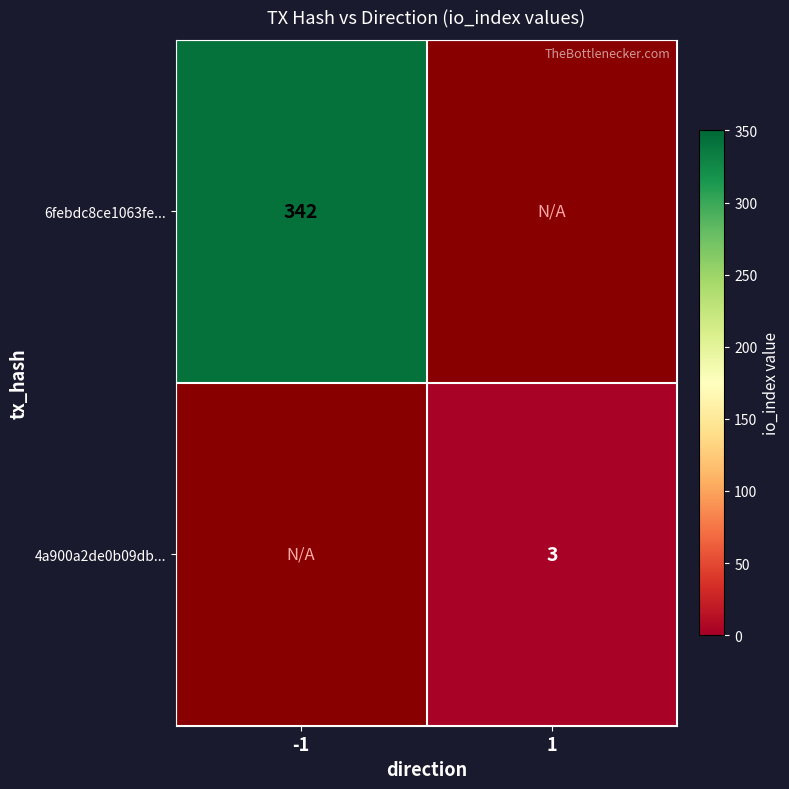

Is the value of 6febdc8ce1063fe... at -1 greater than the value of 4a900a2de0b09db... at 1?

Yes